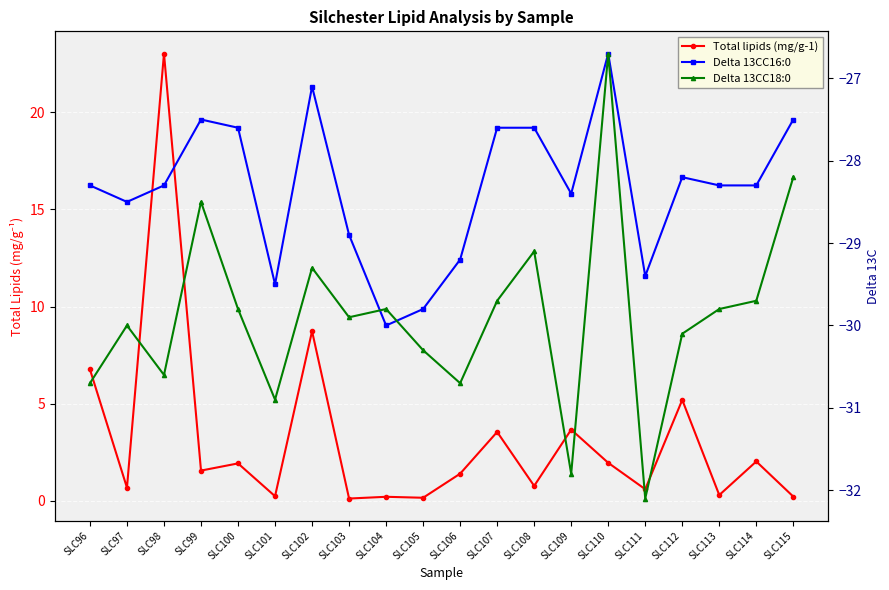

What is the maximum value shown in the chart?

23.0